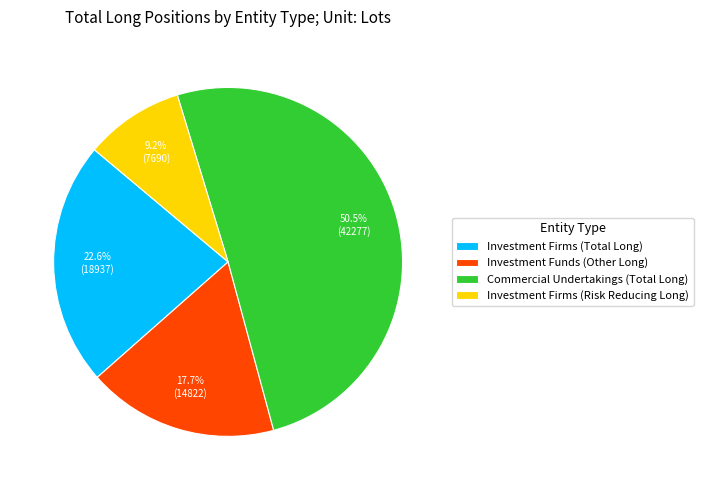

What is the largest slice in the pie chart?

Commercial Undertakings (Total Long)